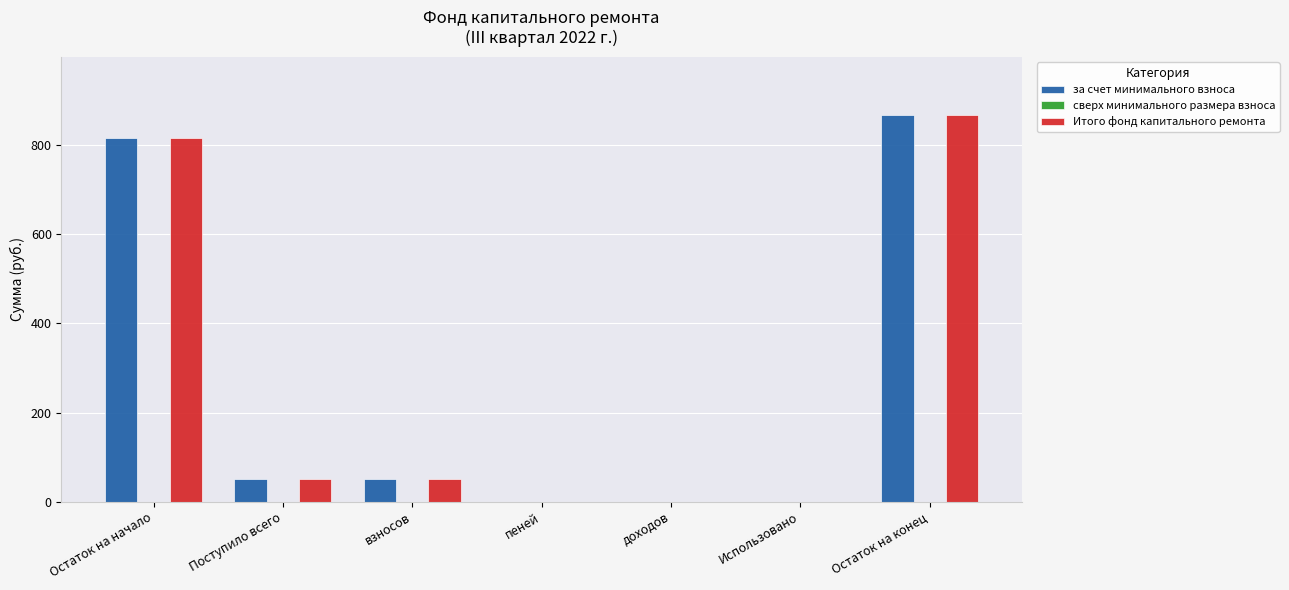

How many groups of bars are there?

7